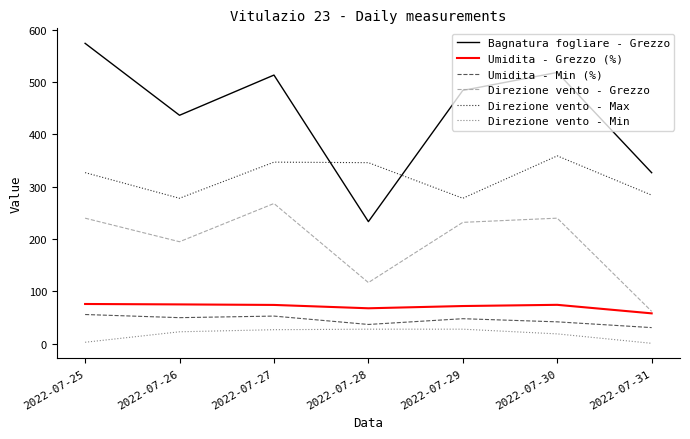

At which label is Direzione vento - Grezzo closest to 165?

2022-07-26